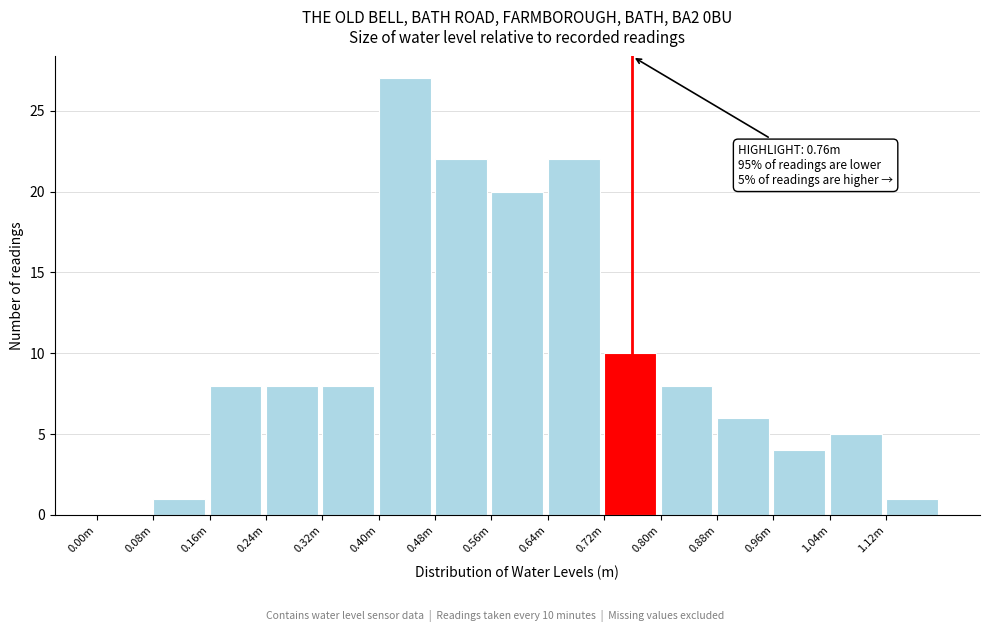

Reading left to right, what are all the values shown in this chart?

0.00m=0	0.08m=1	0.16m=8	0.24m=8	0.32m=8	0.40m=27	0.48m=22	0.56m=20	0.64m=22	0.72m=10	0.80m=8	0.88m=6	0.96m=4	1.04m=5	1.12m=1